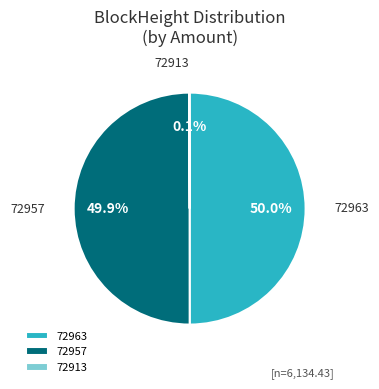

What portion of the pie excludes 72963?

50.0%